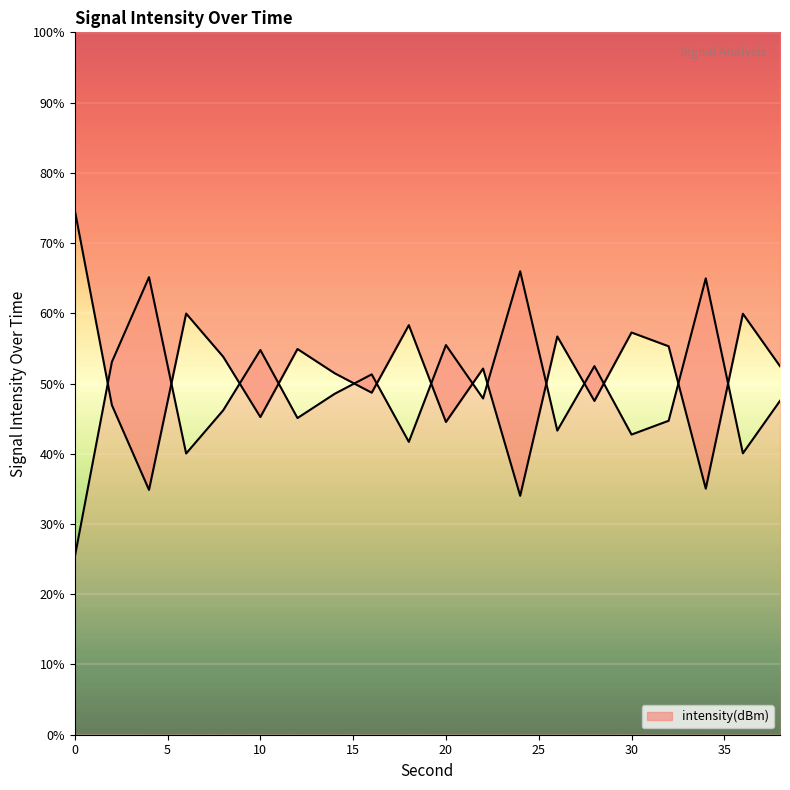

Between 36 and 16, which is larger?

36